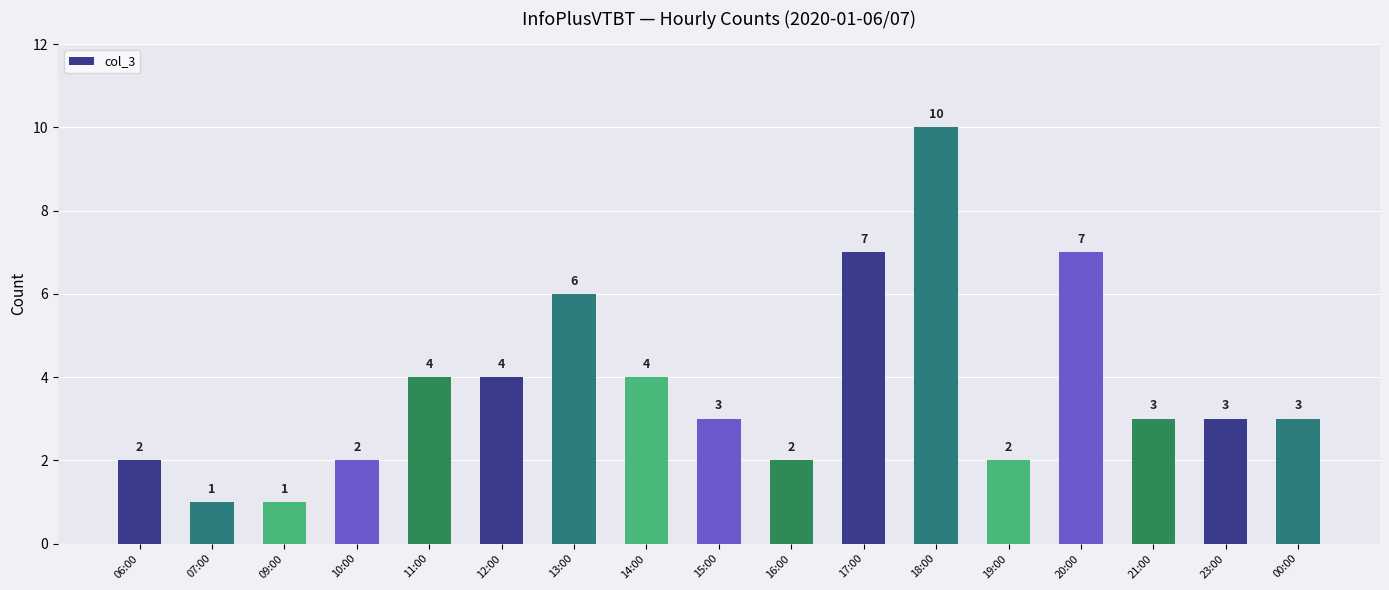

What is the difference between the maximum and minimum values?

9